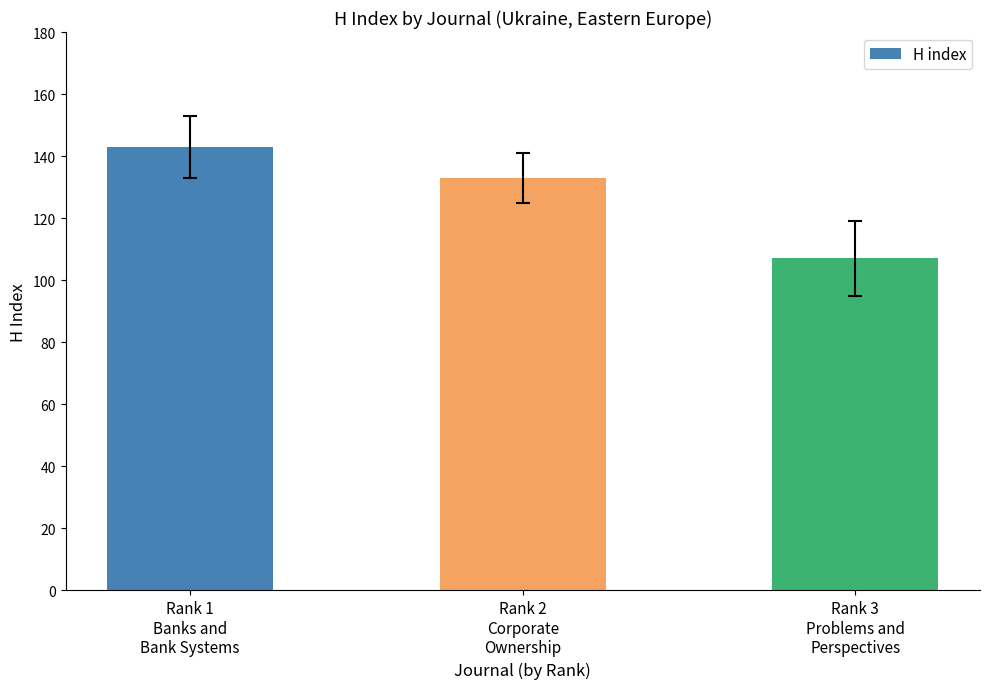

List the labels in order of value, smallest first.

Rank 3
Problems and
Perspectives, Rank 2
Corporate
Ownership, Rank 1
Banks and
Bank Systems